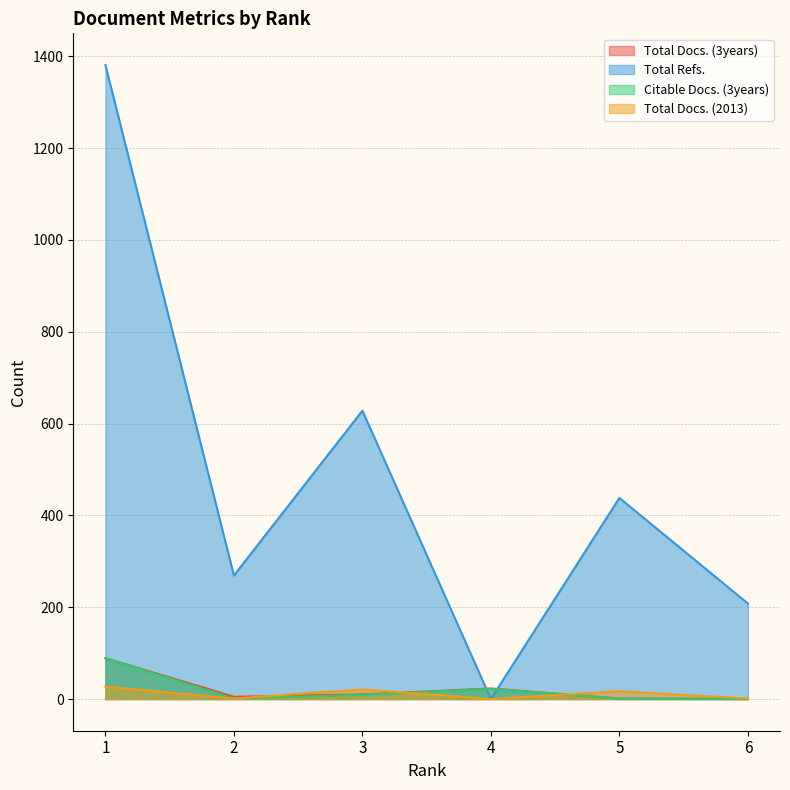

Reading right to left, extract all data points from this chart.

Total Docs. (3years): 0	1	23	10	5	89
Total Refs.: 208	438	0	628	269	1381
Citable Docs. (3years): 0	1	22	9	1	89
Total Docs. (2013): 1	17	0	21	1	27